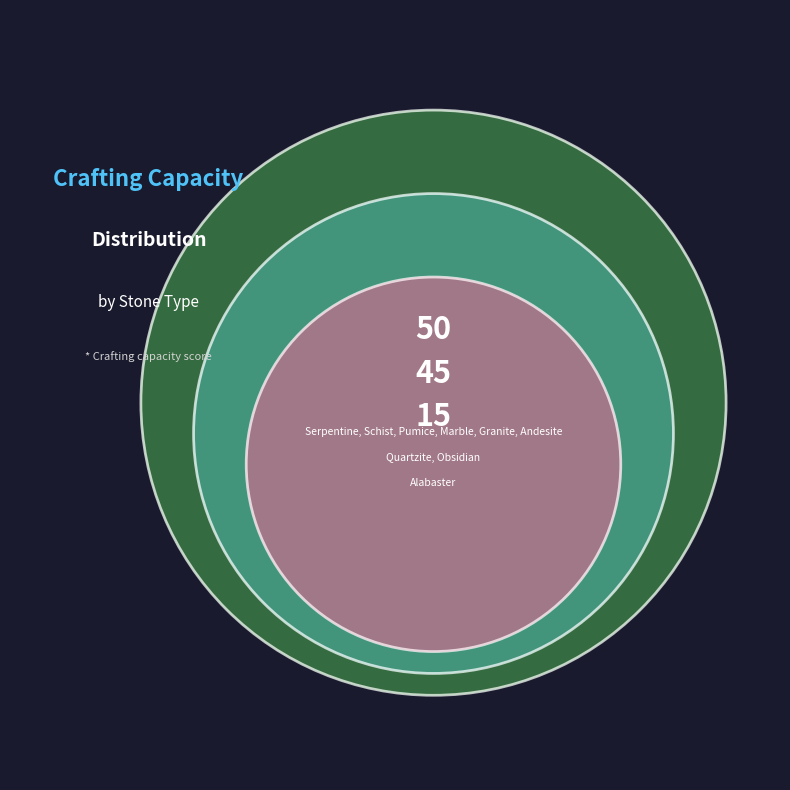

Is there a majority slice in this chart?

No